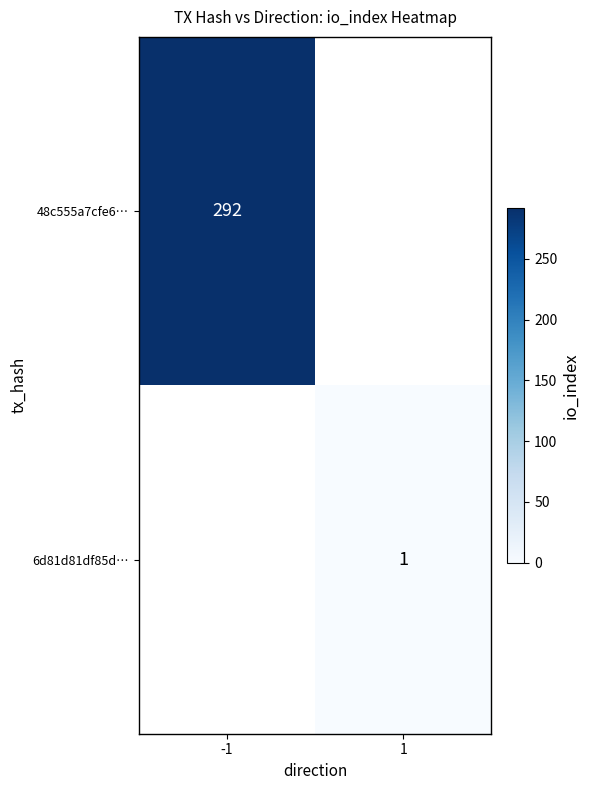

True or false: 48c555a7cfe6… has a value of 171.1 at -1.

False